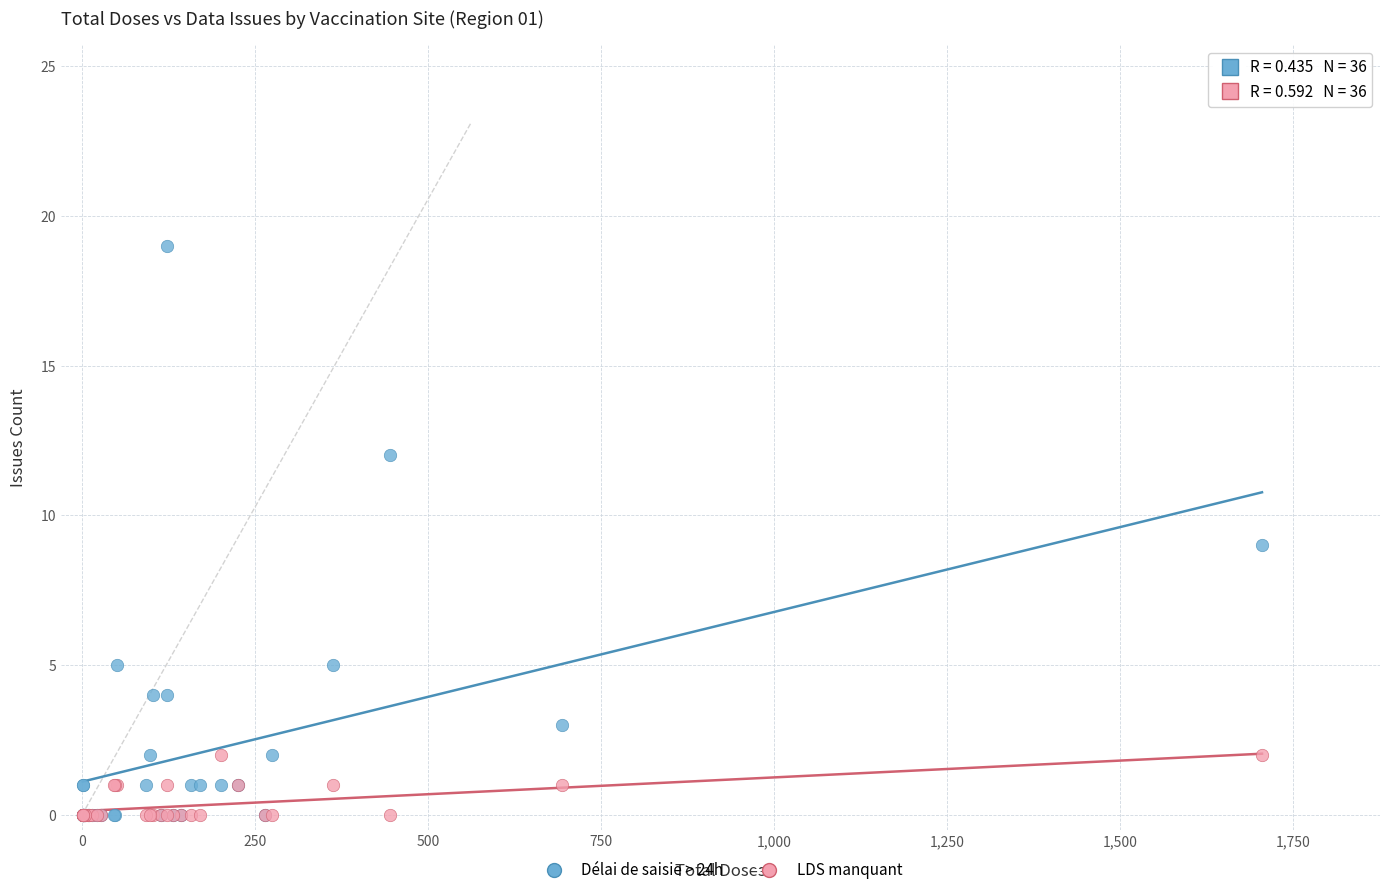

What are all the series names shown in the legend?

Délai de saisie > 24h, LDS manquant